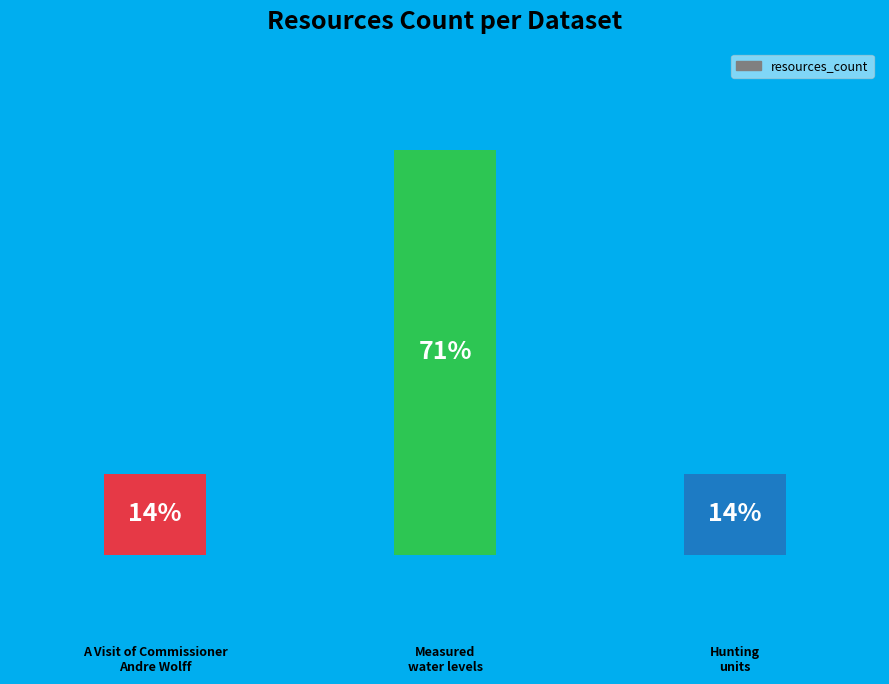

Are the bars horizontal?

No